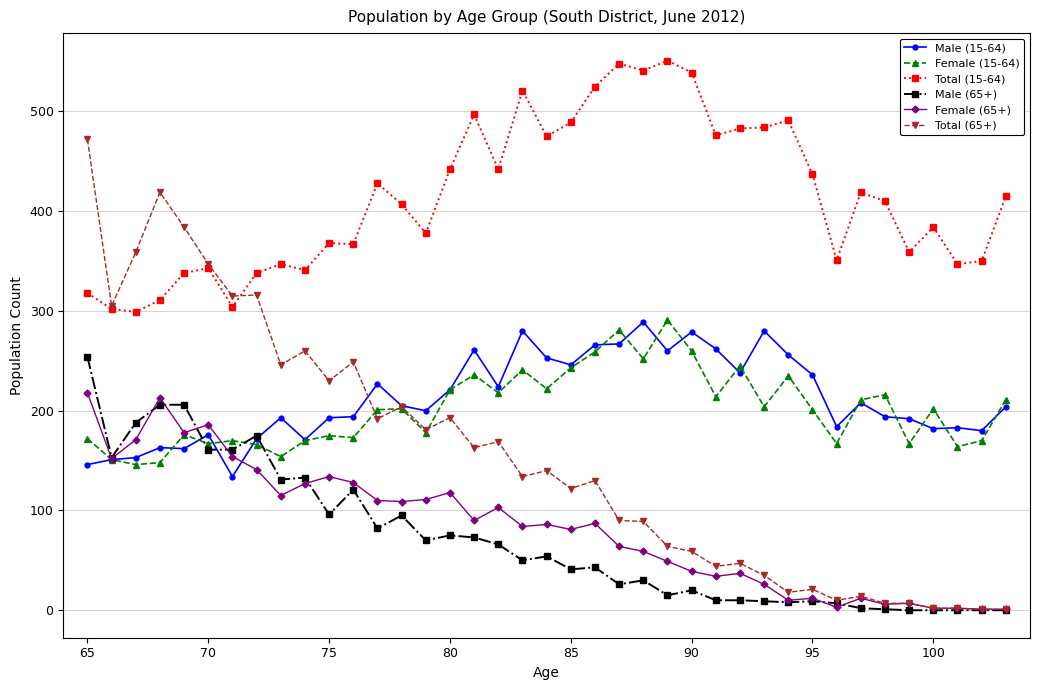

Which series has the widest spread of values?

Total (65+)